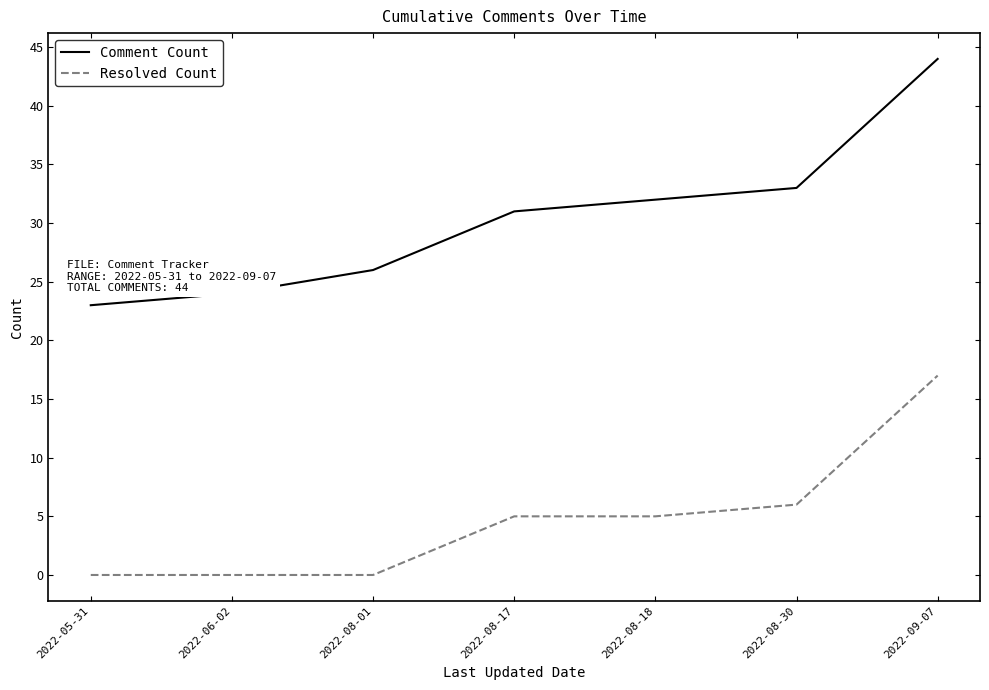

How many lines are shown in the chart?

2